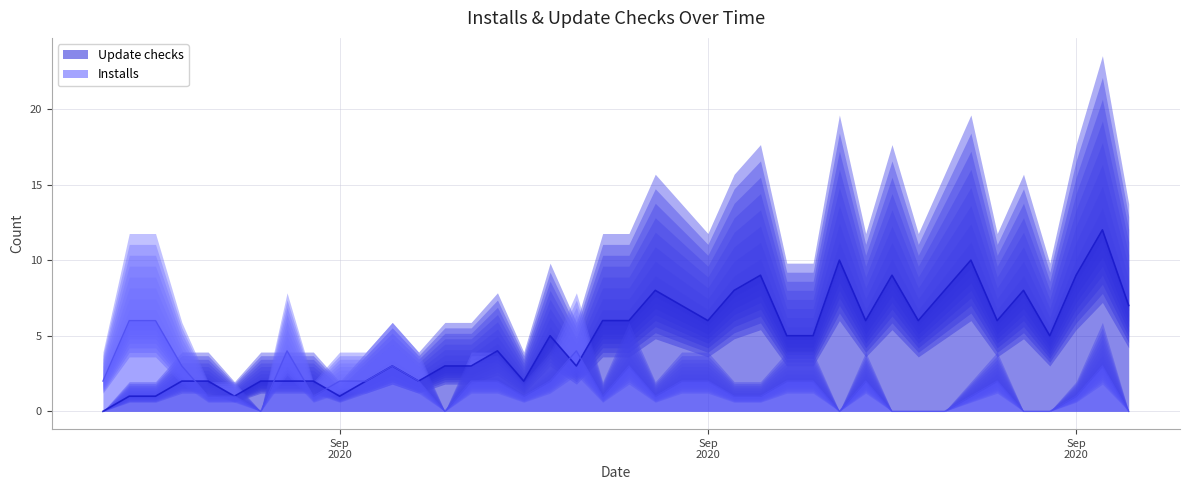

How many Installs values are between 1 and 2?

23